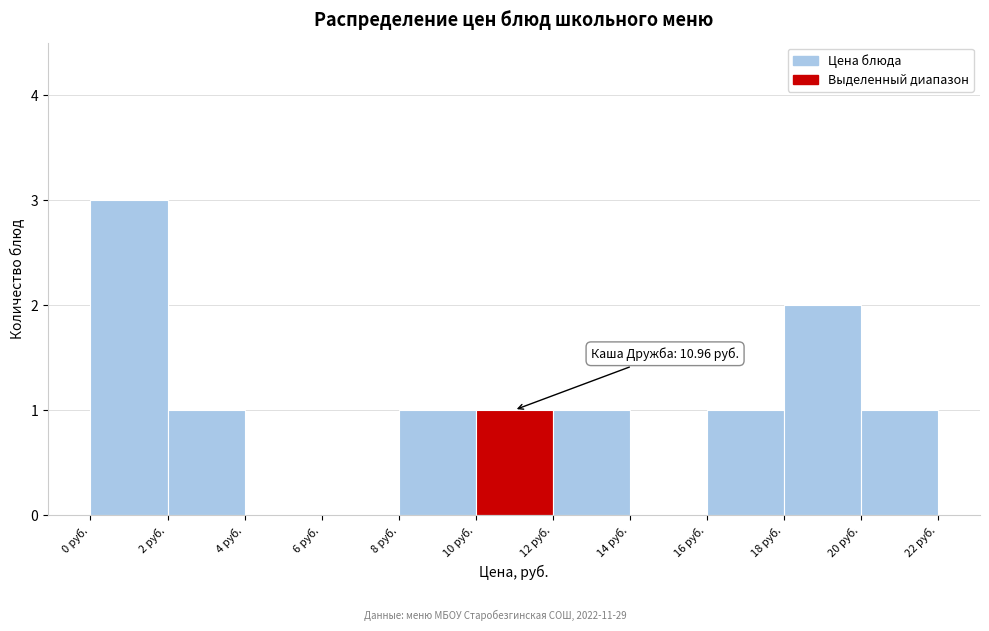

Which range on the x-axis has the tallest bar?

0 to 2